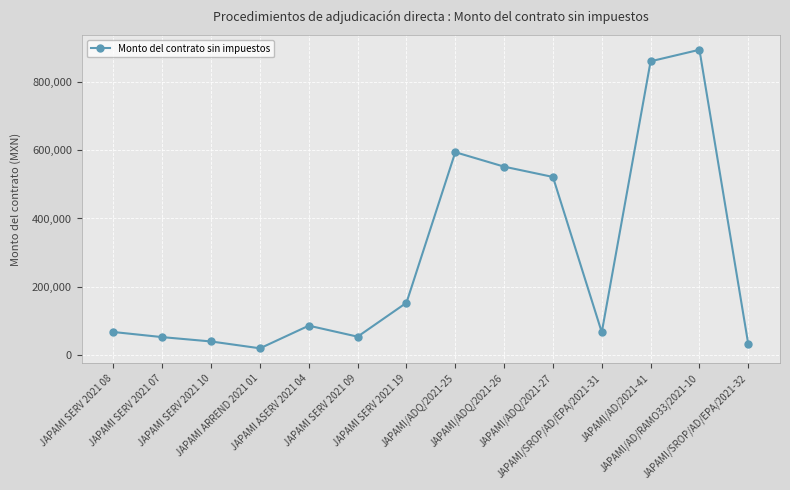

What is the minimum value shown in the chart?

19930.0